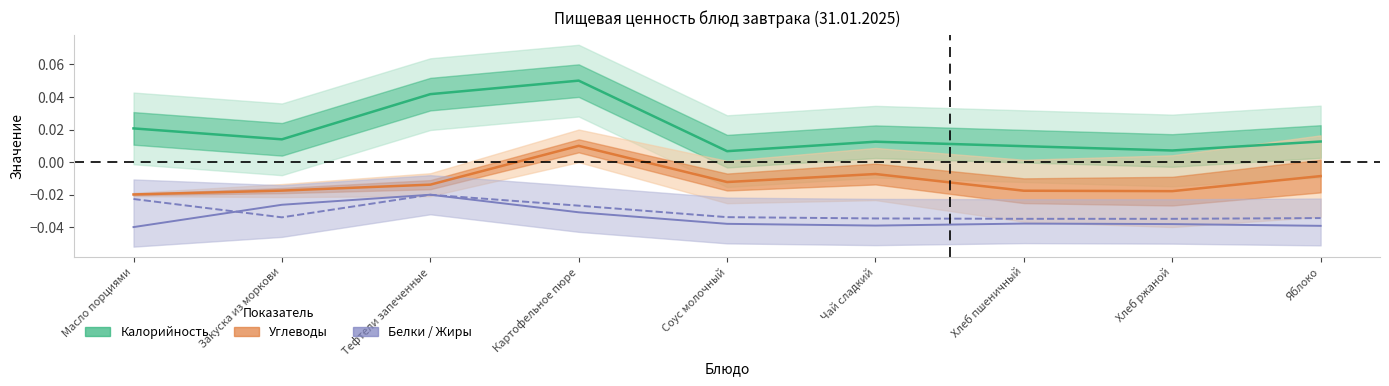

True or false: Углеводы and Белки intersect in this chart.

False